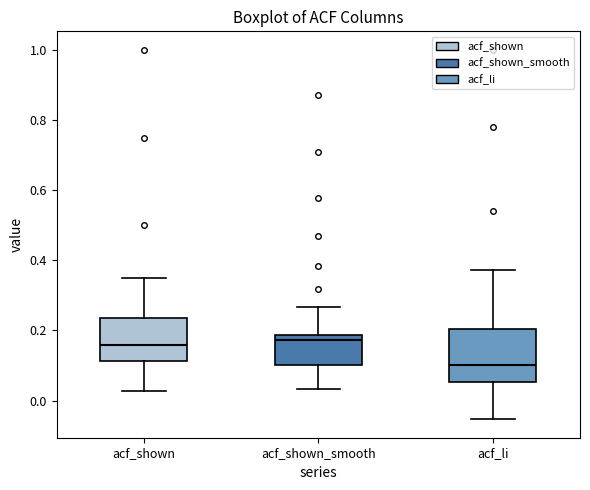

Reading left to right, read every box against the y-axis: the position of its median line, the range the box covers, and the ends of its whiskers. The values are not printed on the chart, so give them approximately, as read against the axis.

acf_shown: median 0.16, box 0.12 to 0.24, whiskers 0.02 to 0.36
acf_shown_smooth: median 0.18 (just below the box's upper edge), box 0.10 to 0.18, whiskers 0.04 to 0.26
acf_li: median 0.10, box 0.06 to 0.20, whiskers -0.06 to 0.38